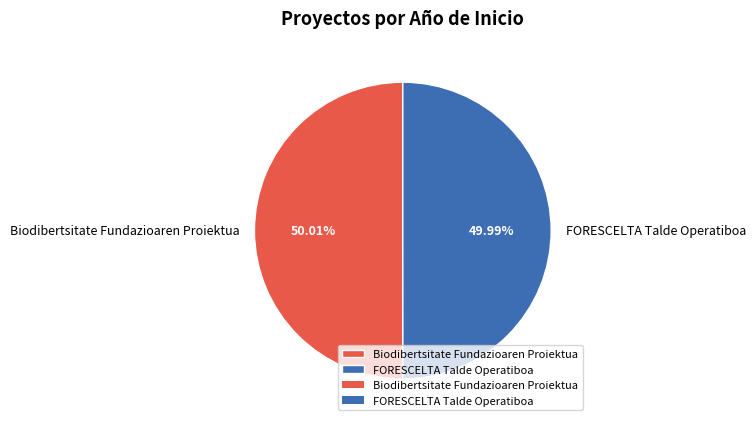

Is there any slice that represents more than half of the pie?

Yes